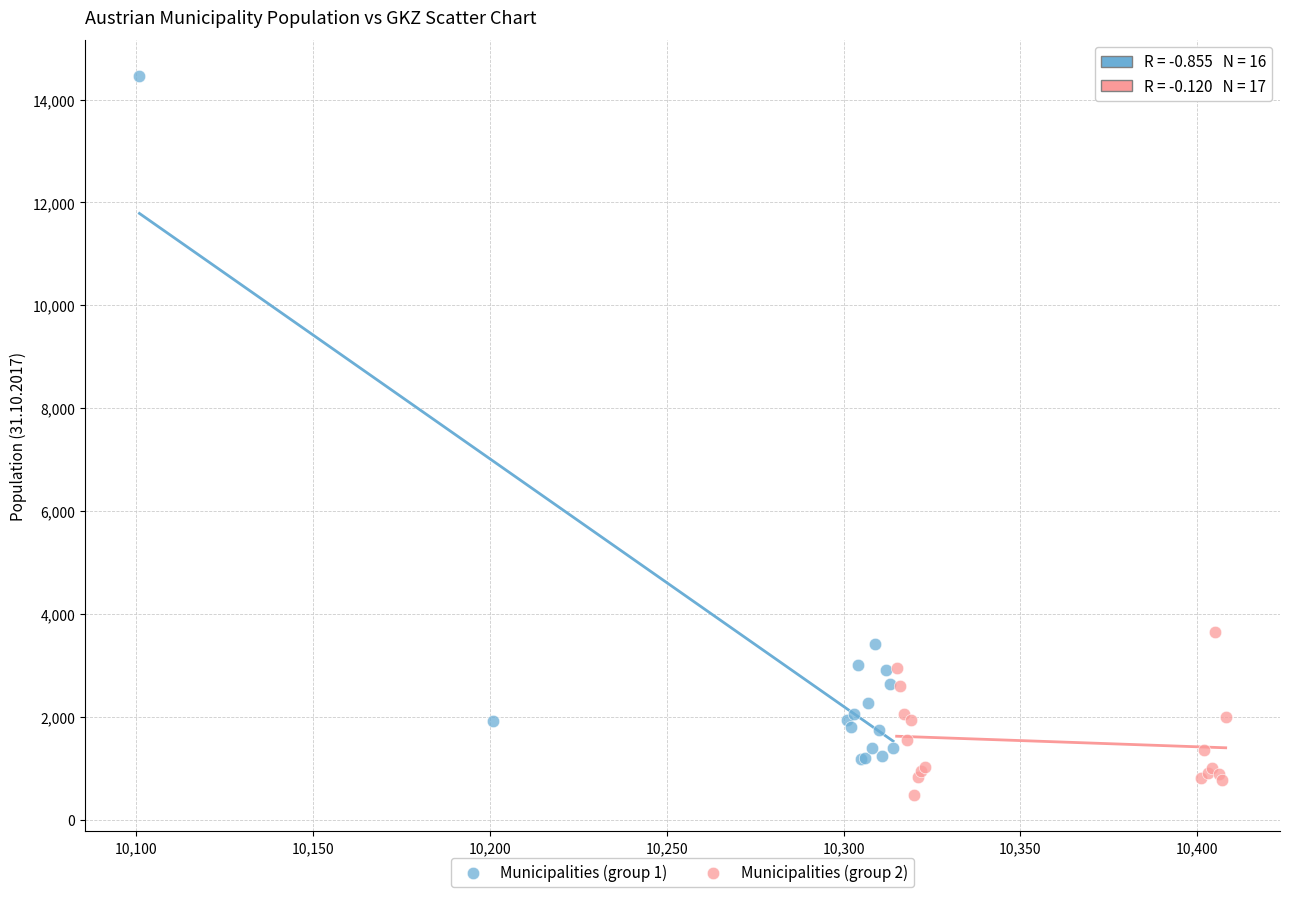

Which series reaches the minimum Y coordinate?

Municipalities (group 2)